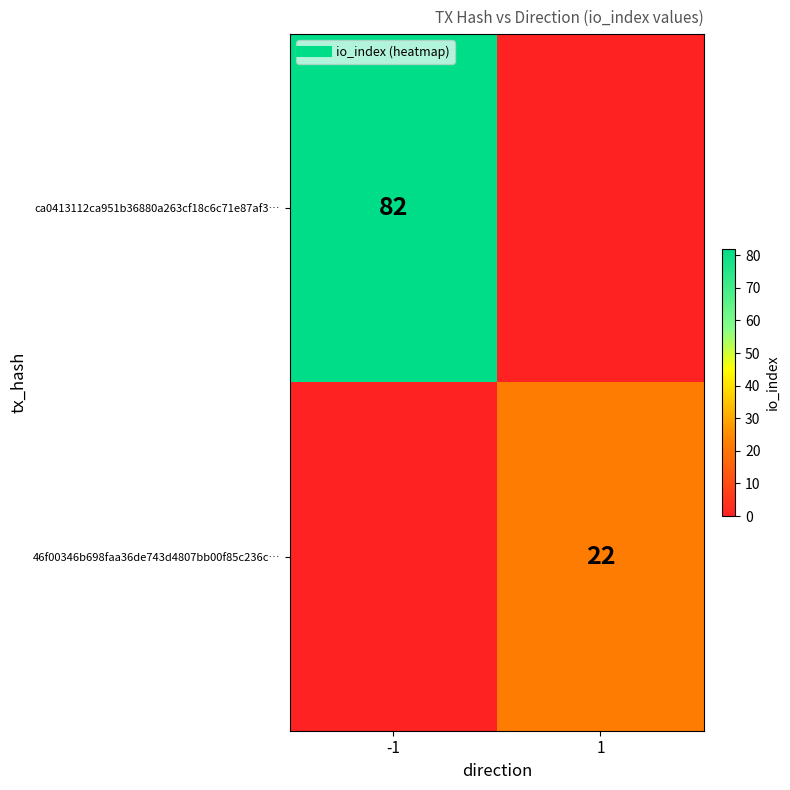

List the series in order of their overall mean, highest first.

ca0413112ca951b36880a263cf18c6c71e87af3…, 46f00346b698faa36de743d4807bb00f85c236c…